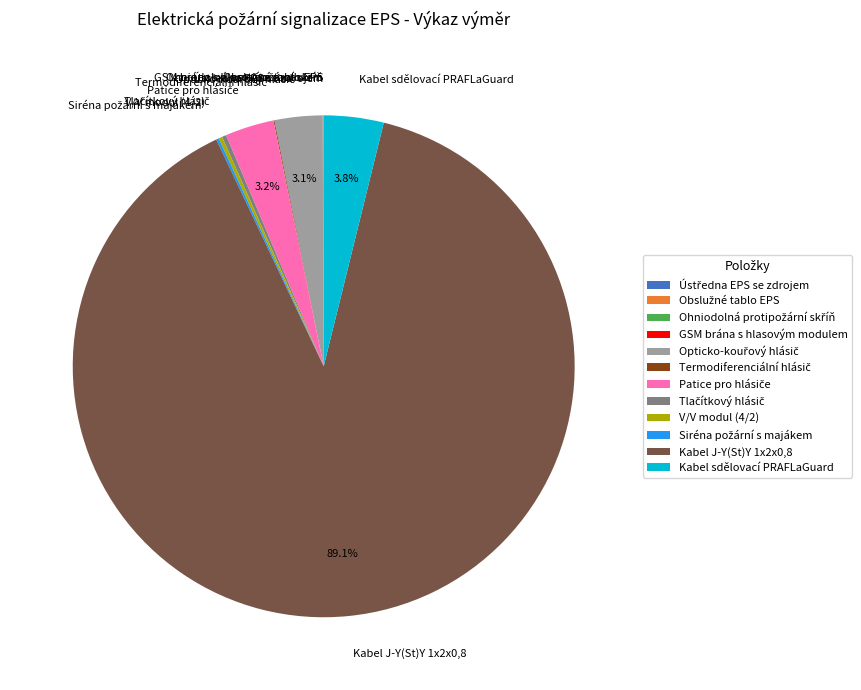

Which category has the biggest portion of the pie?

Kabel J-Y(St)Y 1x2x0,8